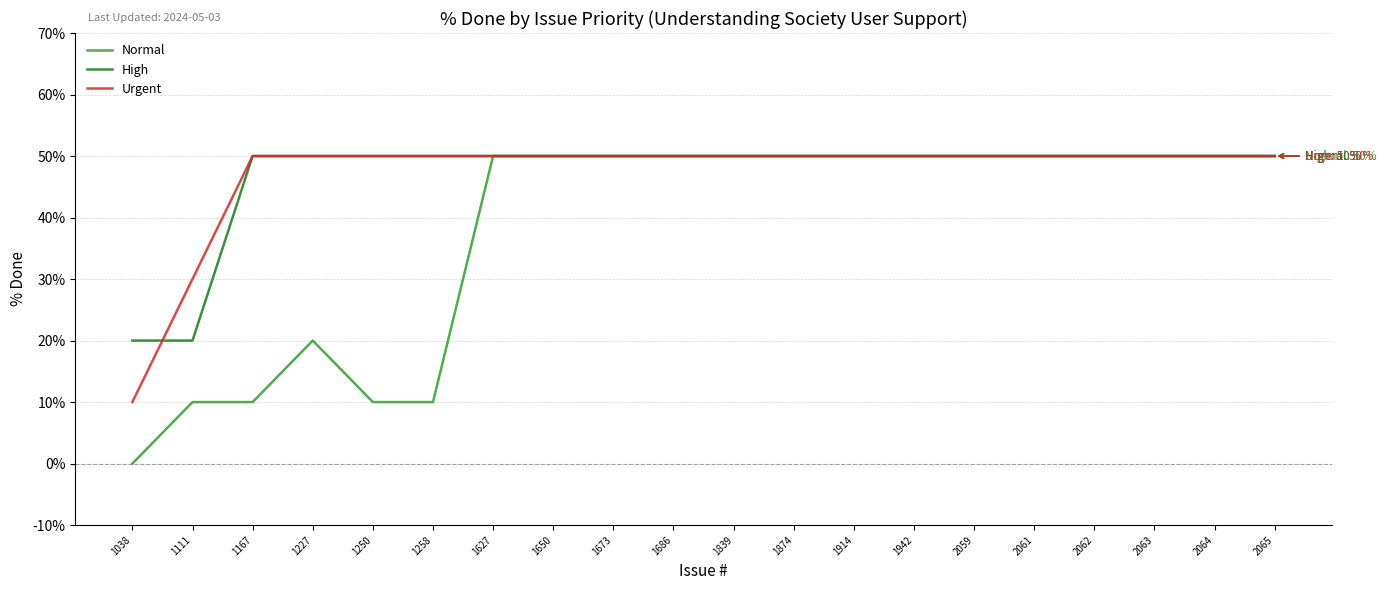

What is the lowest value of the High series?

20